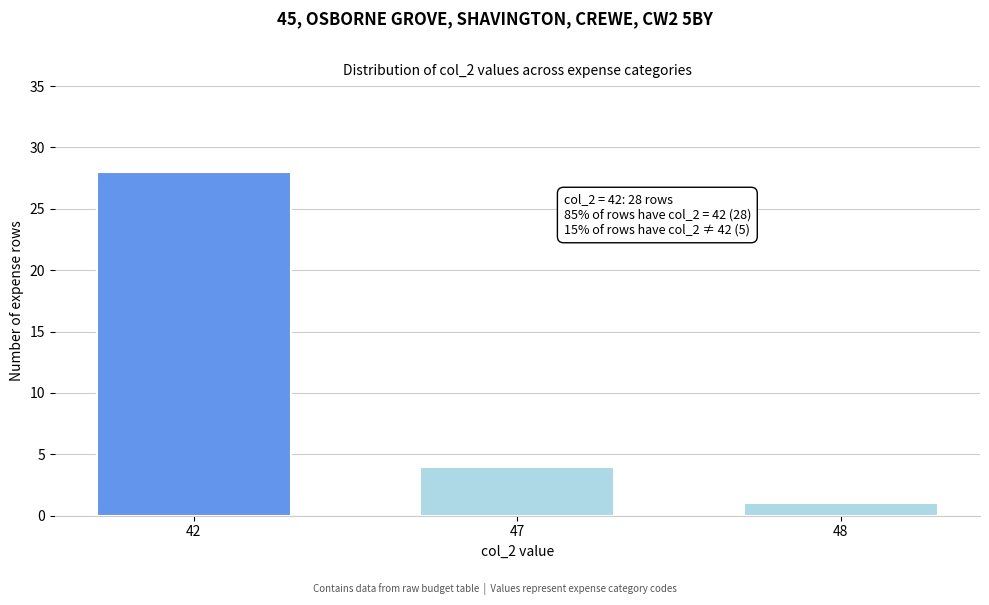

Reading left to right, transcribe all the data shown in this chart.

28	4	1